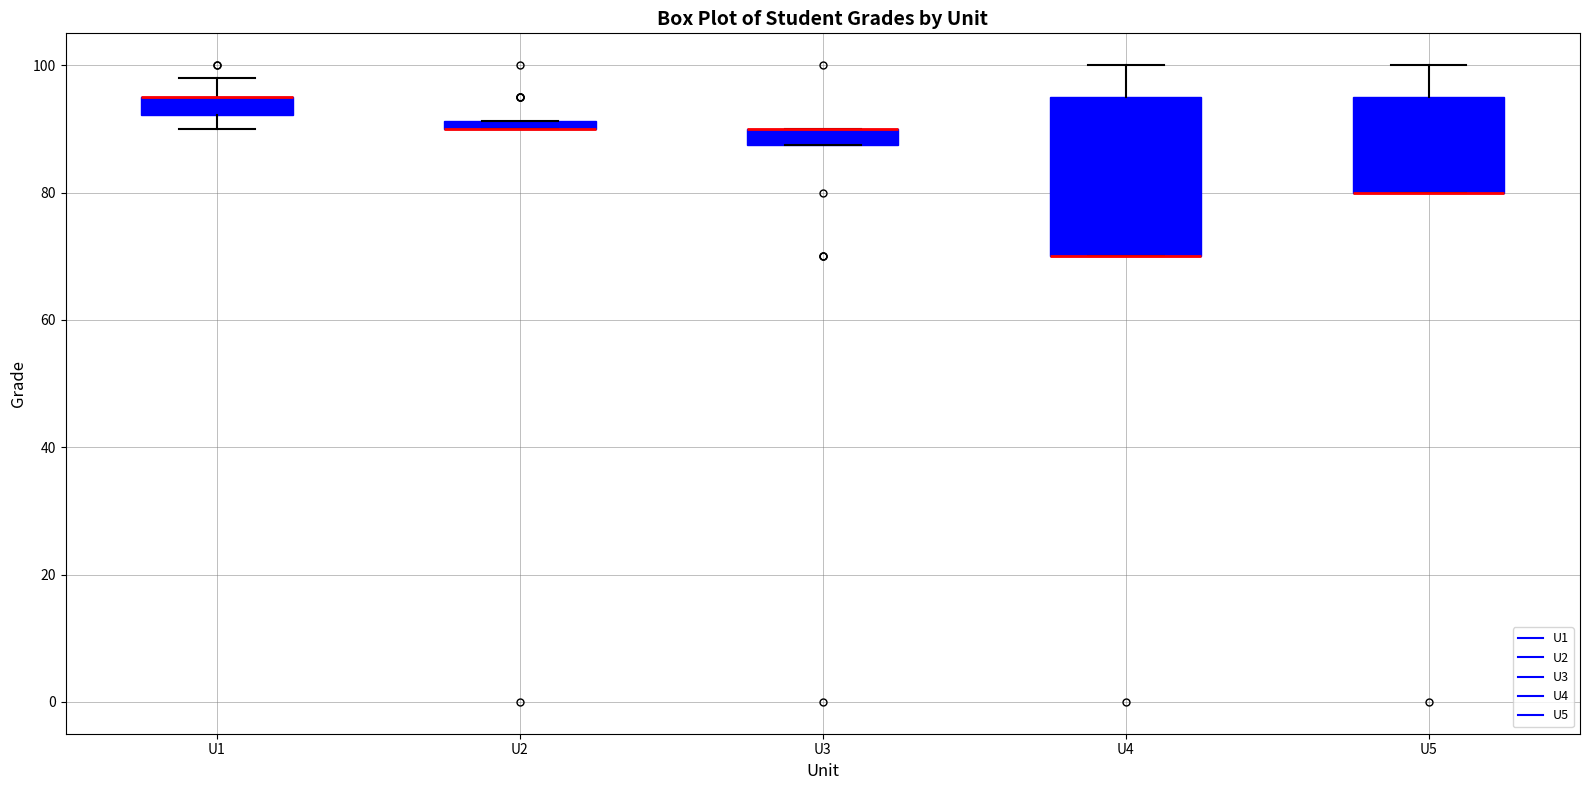

Comparing the boxes themselves (not the whiskers), which one is the tallest?

U4